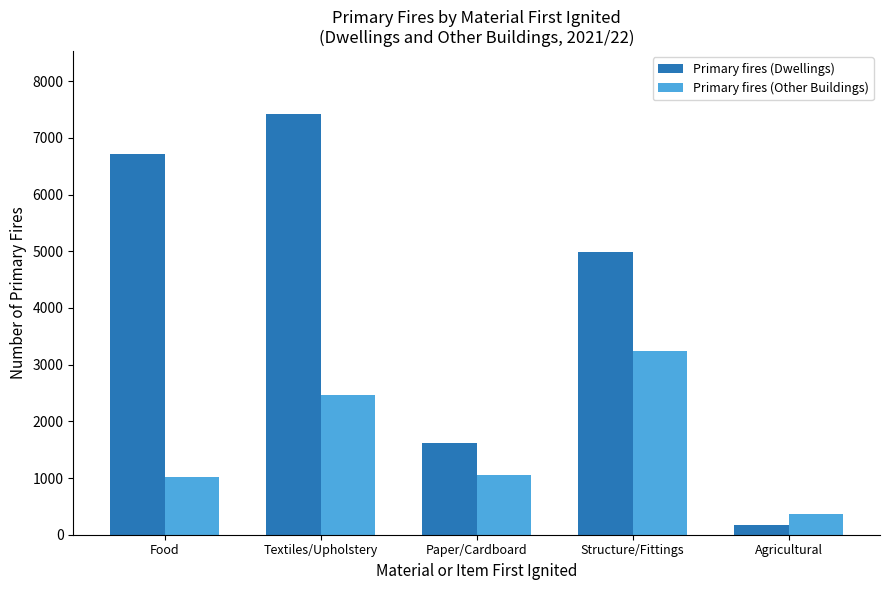

Which label corresponds to the smallest value in the chart?

Agricultural